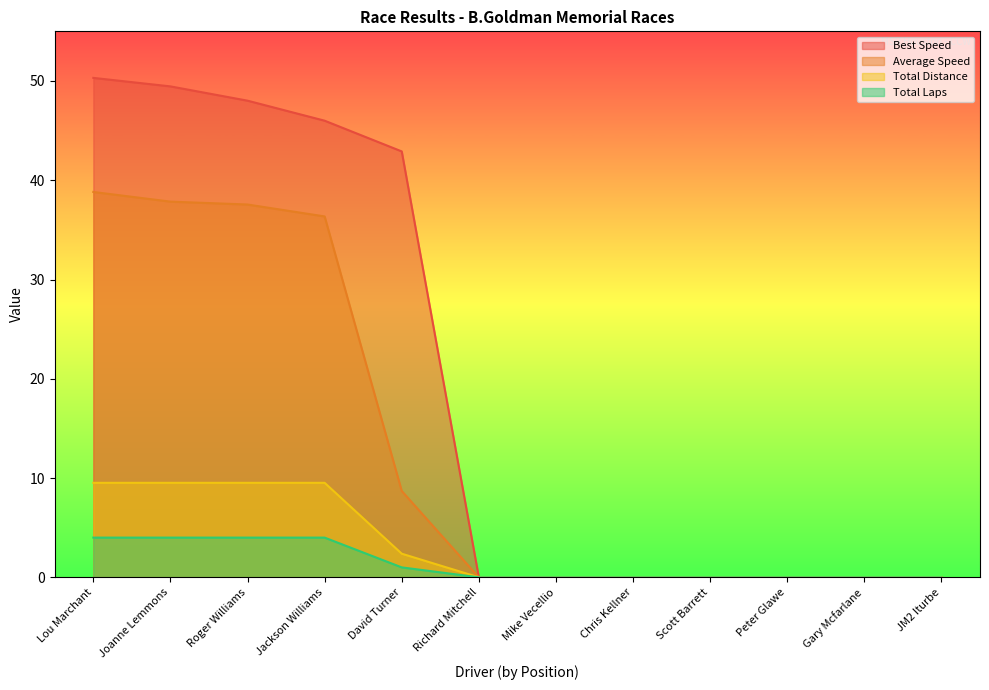

Does the chart have visible grid lines?

No